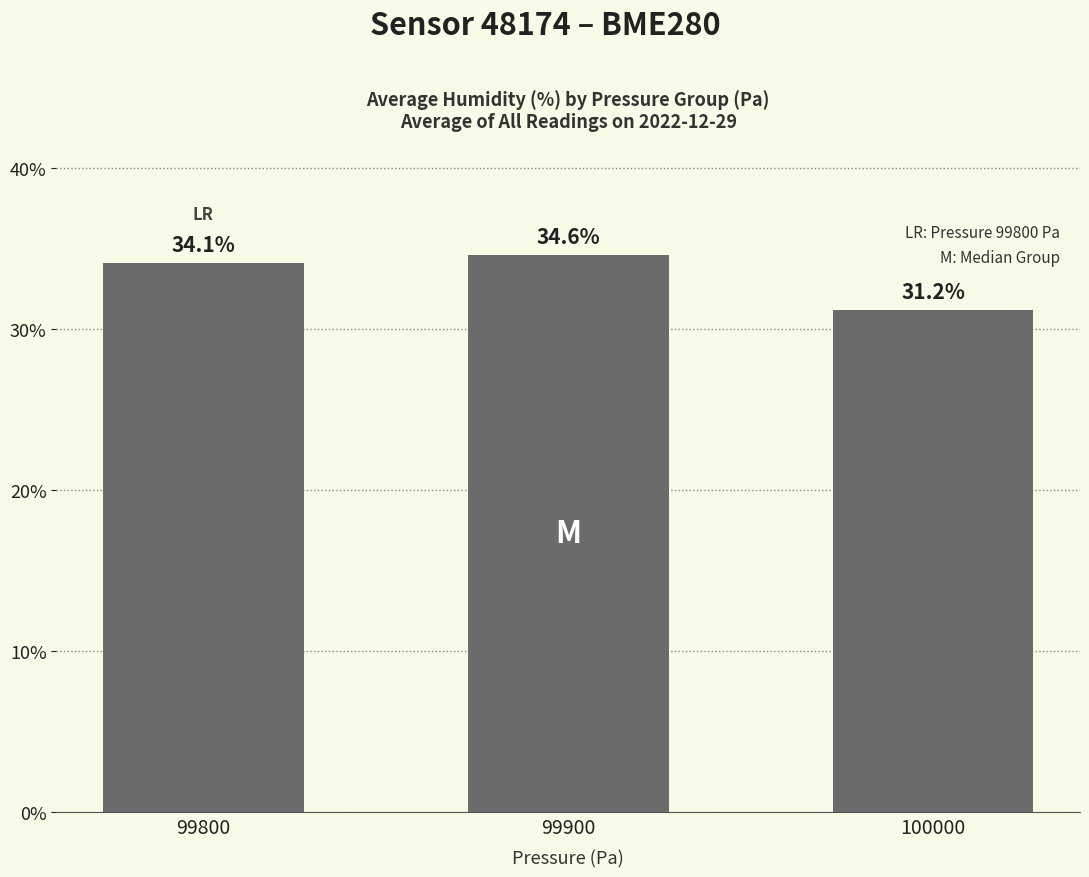

Rank the categories by value from lowest to highest.

100000, 99800, 99900